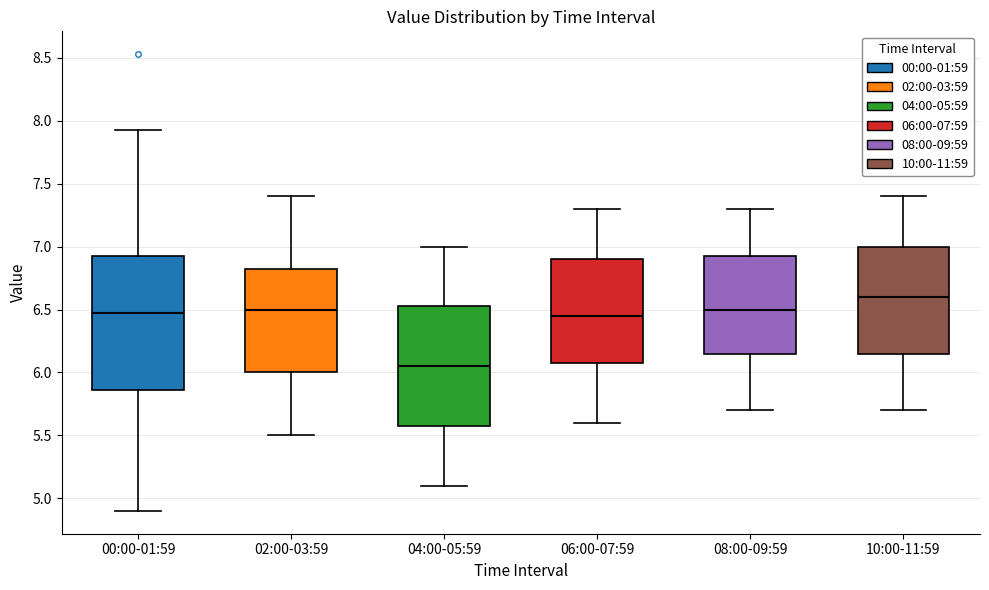

Reading left to right, transcribe this box plot: for each box, give where its median line is, the range the box spans, and where its two whiskers end, as read against the y-axis. The values are not printed on the chart, so give them approximately, as read against the axis.

00:00-01:59: median 6.45, box 5.85 to 6.95, whiskers 4.90 to 7.95
02:00-03:59: median 6.50, box 6.00 to 6.85, whiskers 5.50 to 7.40
04:00-05:59: median 6.05, box 5.60 to 6.55, whiskers 5.10 to 7.00
06:00-07:59: median 6.45, box 6.10 to 6.90, whiskers 5.60 to 7.30
08:00-09:59: median 6.50, box 6.15 to 6.95, whiskers 5.70 to 7.30
10:00-11:59: median 6.60, box 6.15 to 7.00, whiskers 5.70 to 7.40